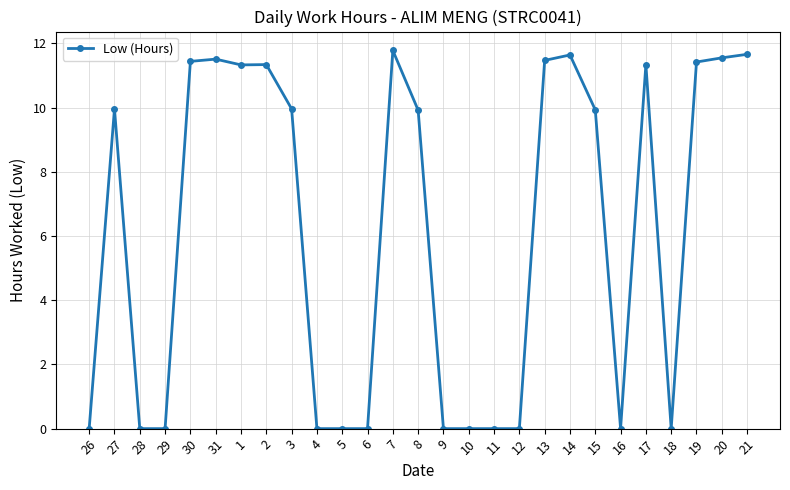

At which label does the data first exceed 9?

27